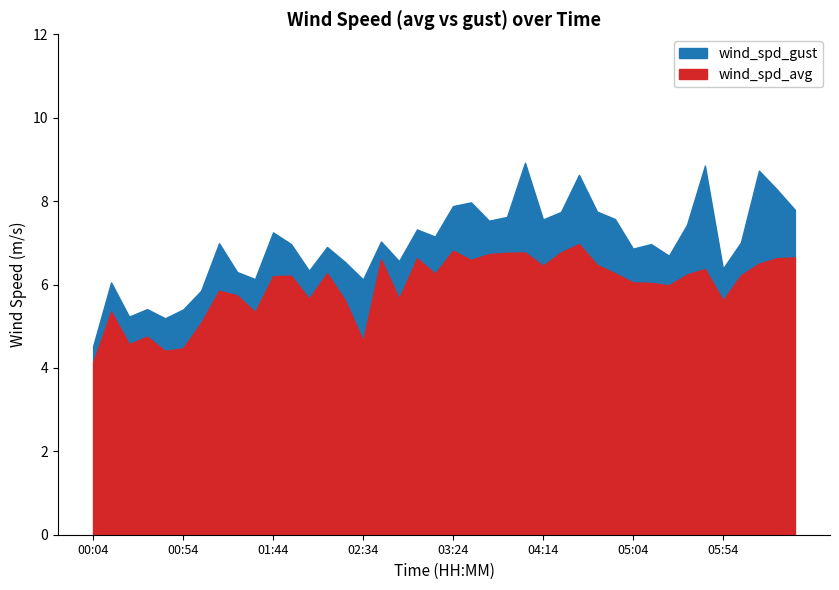

Is the value of wind_spd_avg at 03:54 greater than the value of wind_spd_gust at 00:54?

Yes